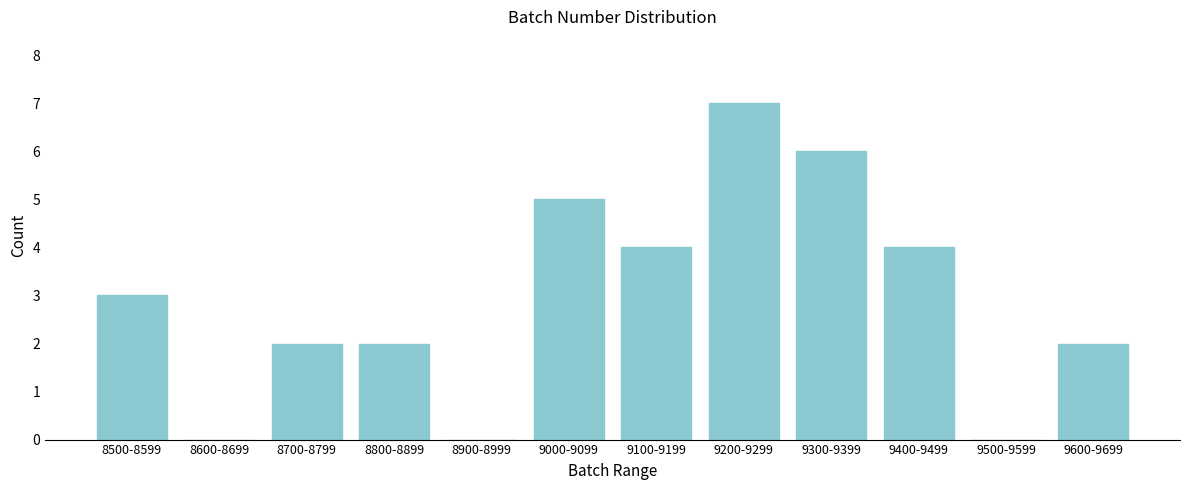

Reading left to right, extract all data points from this chart.

8500-8599=3	8600-8699=0	8700-8799=2	8800-8899=2	8900-8999=0	9000-9099=5	9100-9199=4	9200-9299=7	9300-9399=6	9400-9499=4	9500-9599=0	9600-9699=2